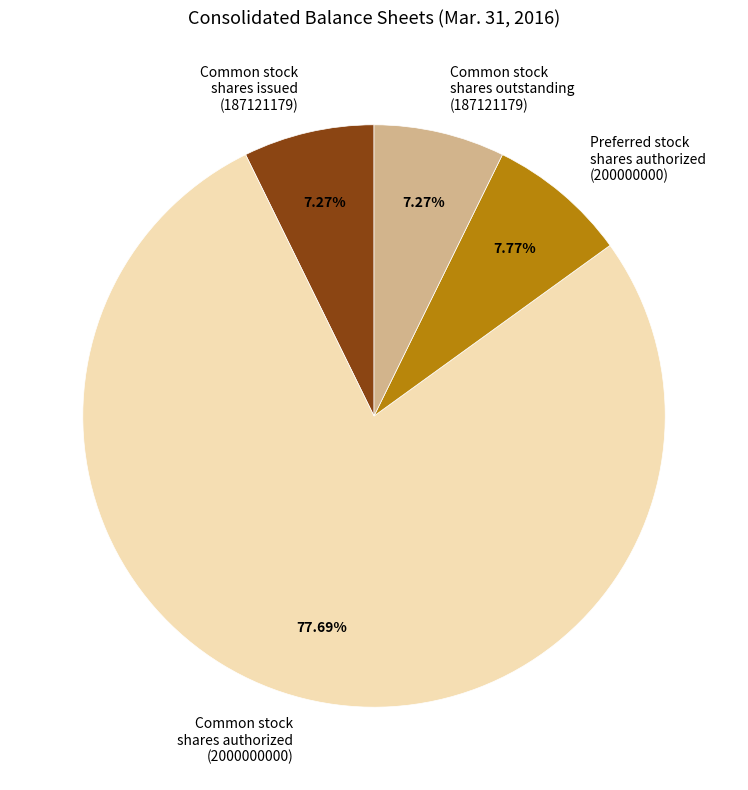

Is there a majority slice in this chart?

Yes